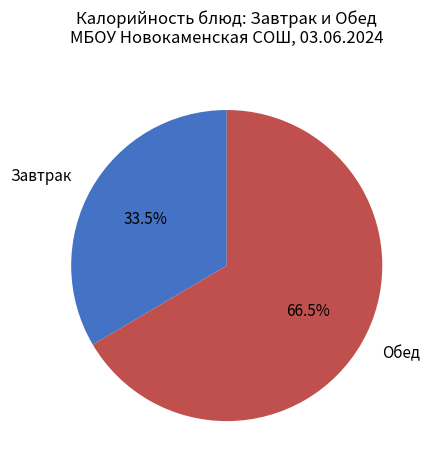

Which slice represents more than half of the pie?

Обед